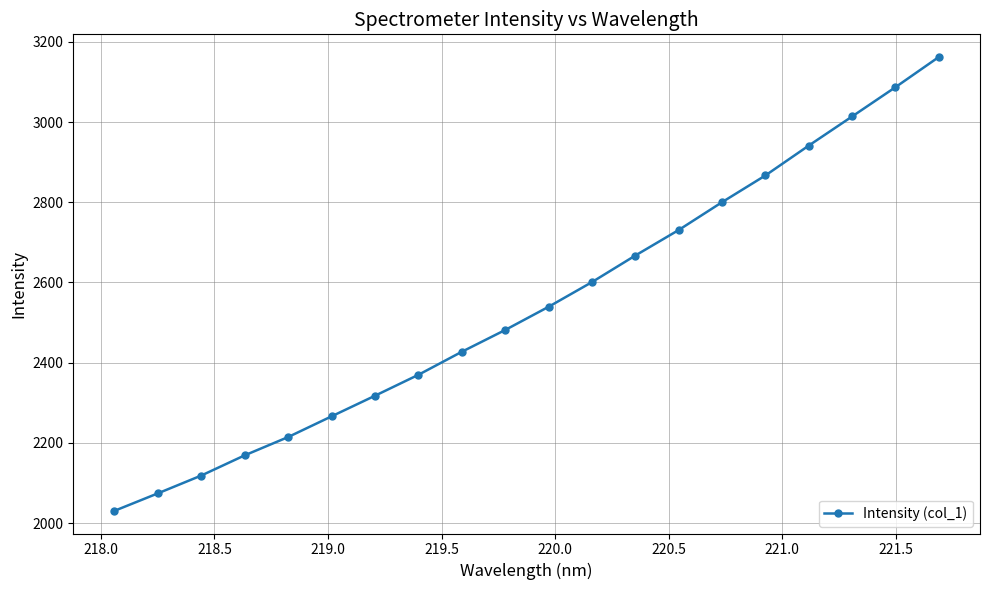

Does the chart display data point markers on the line(s)?

Yes